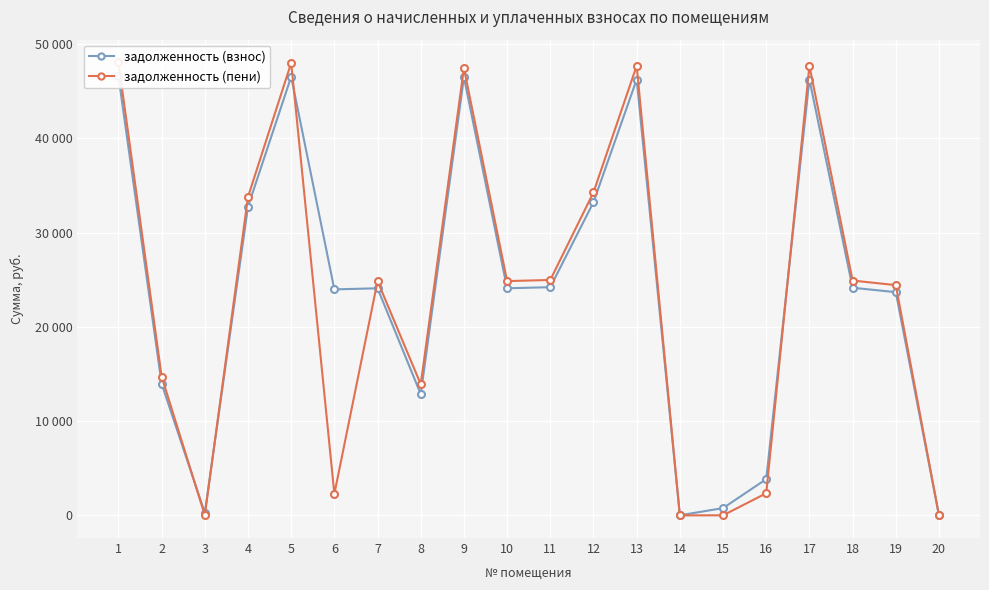

What are all the series names shown in the legend?

задолженность (взнос), задолженность (пени)